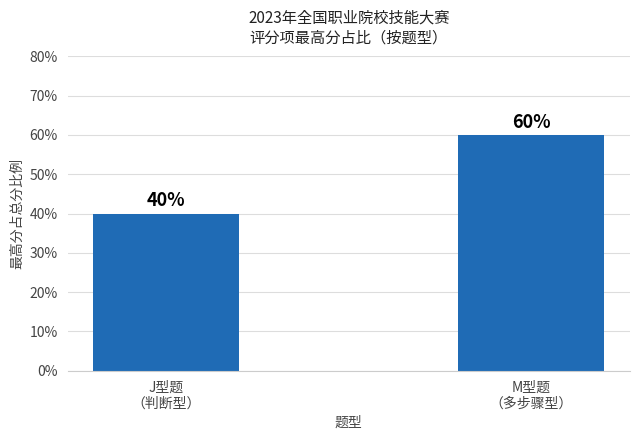

What is the maximum value shown in the chart?

0.6